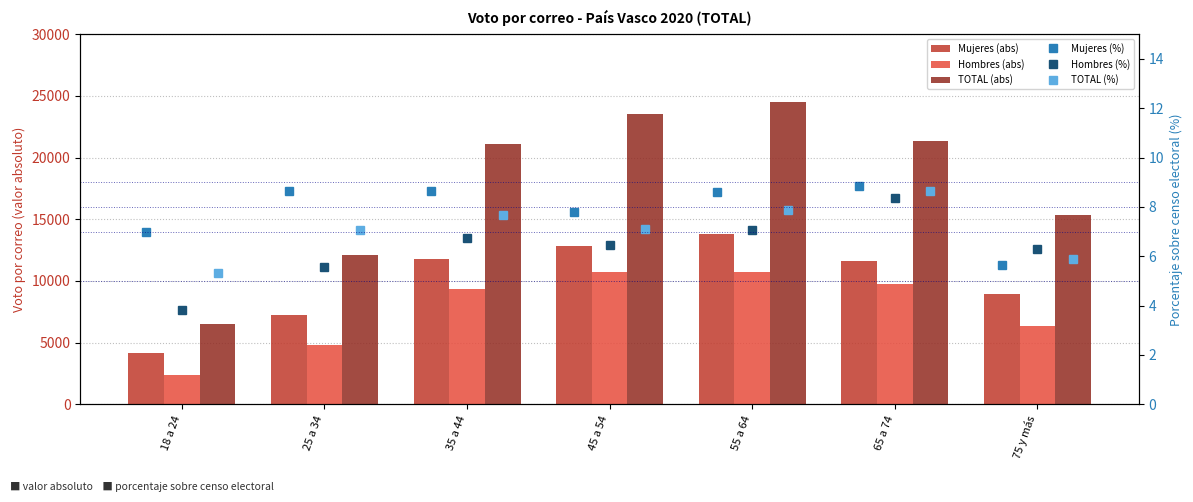

Reading right to left, extract all data points from this chart.

Mujeres (abs): 8954.0	11613.0	13802.0	12793.0	11764.0	7270.0	4149.0
Hombres (abs): 6360.0	9737.0	10703.0	10756.0	9331.0	4845.0	2396.0
TOTAL (abs): 15314.0	21350.0	24505.0	23549.0	21095.0	12115.0	6545.0
Mujeres (%): 5.6	8.9	8.6	7.8	8.7	8.7	7.0
Hombres (%): 6.3	8.4	7.1	6.4	6.7	5.5	3.8
TOTAL (%): 5.9	8.6	7.9	7.1	7.7	7.1	5.3